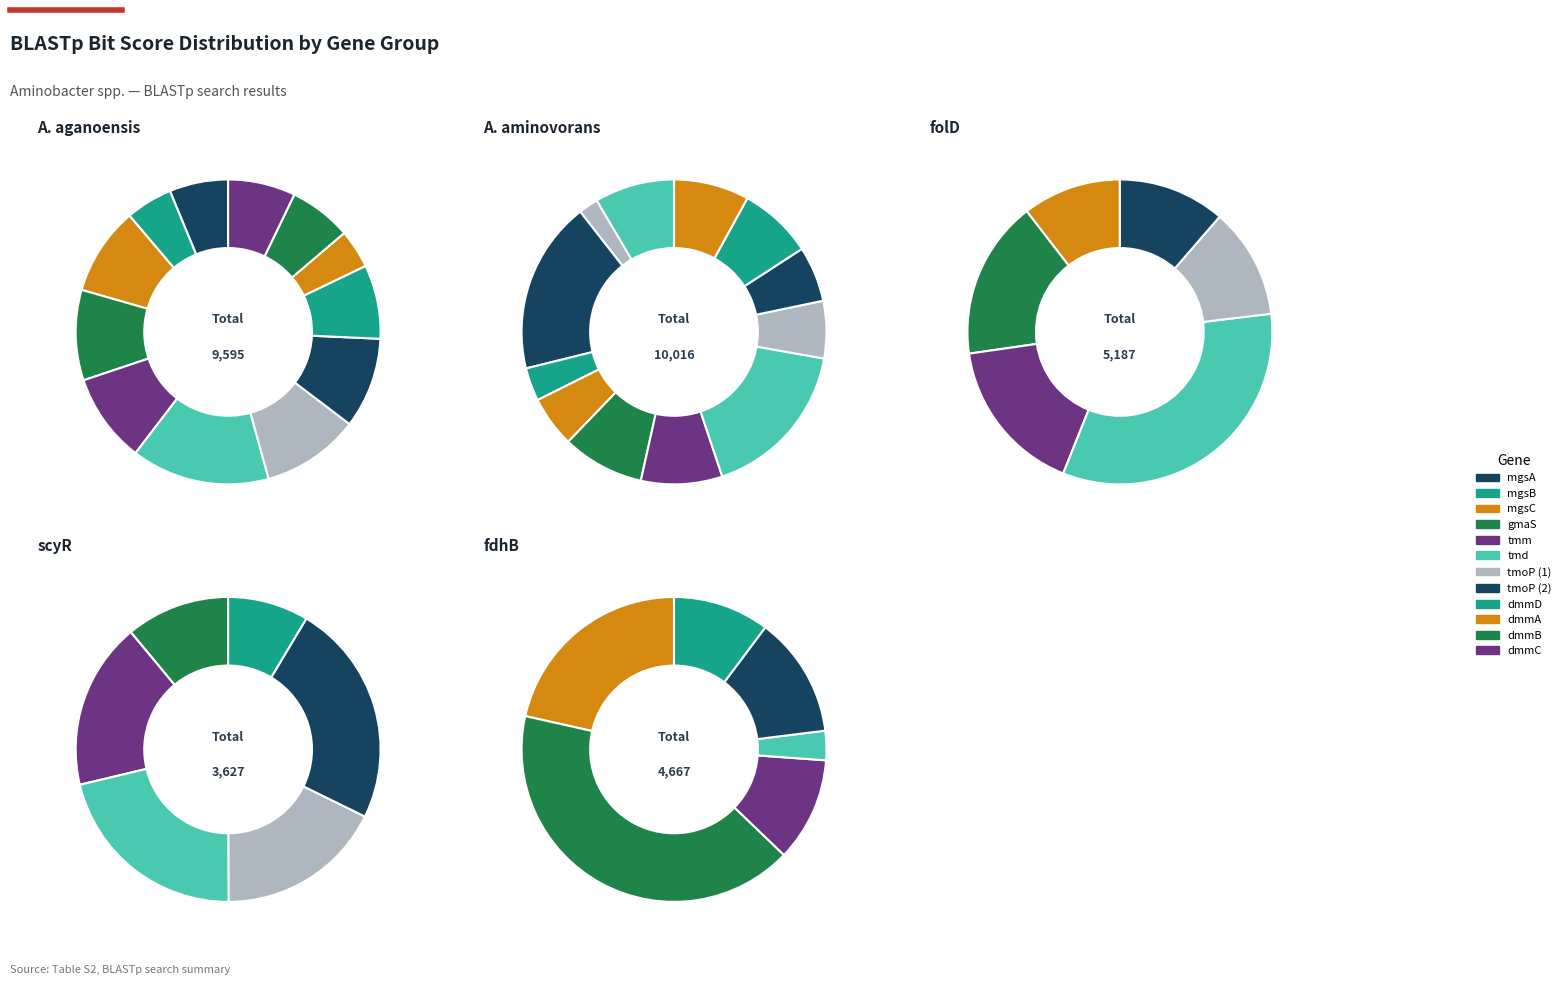

To the nearest percent, what is the average slice percentage?

8%